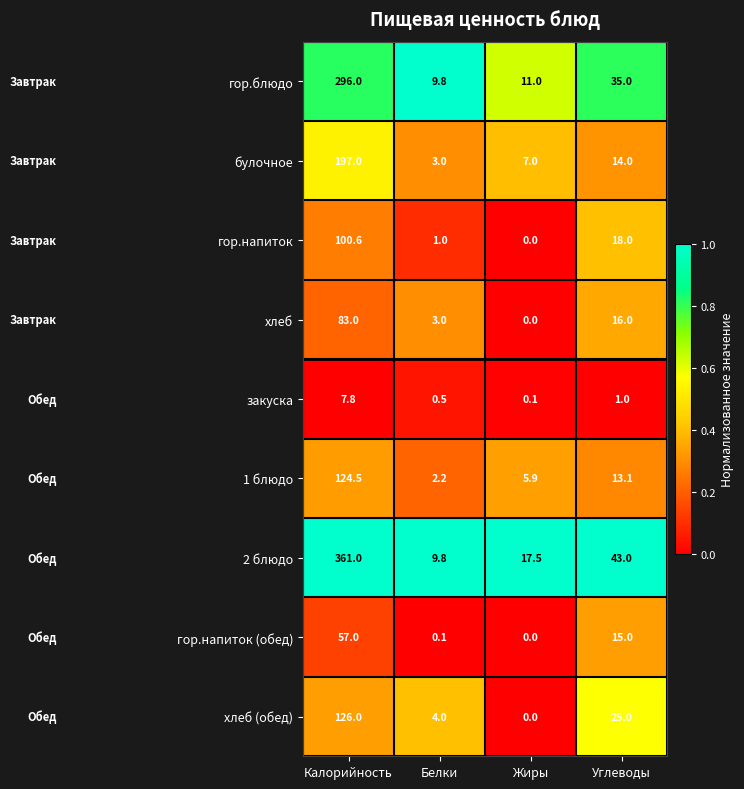

Which series has the largest total across all categories?

2 блюдо